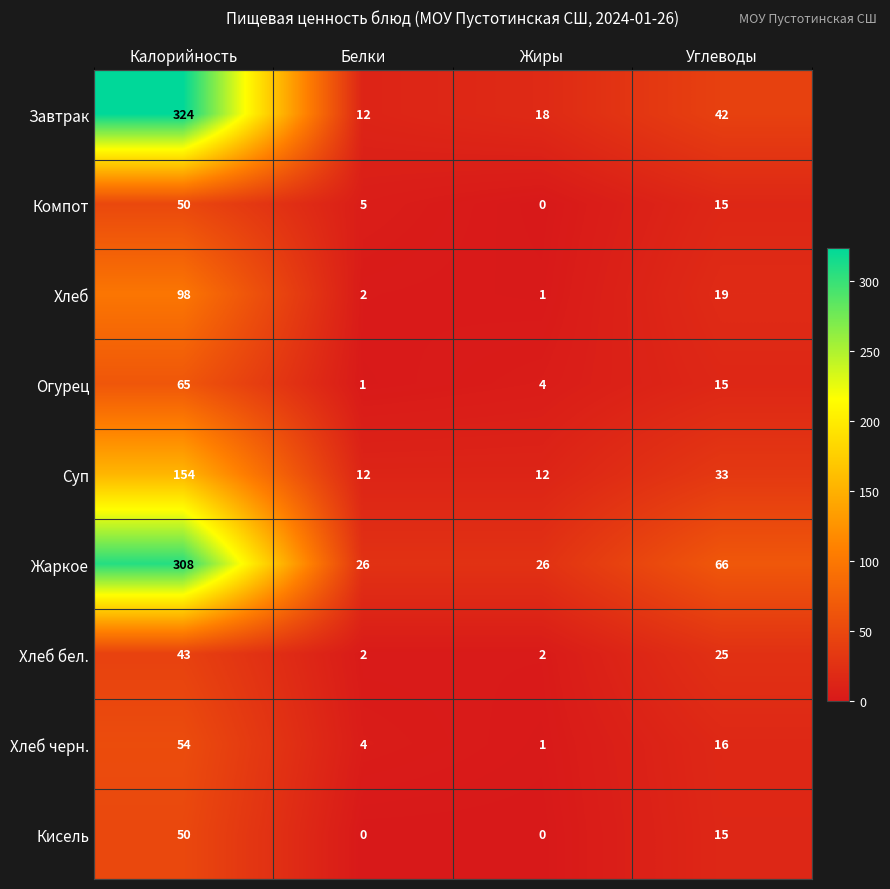

Which series has the widest spread of values?

Завтрак